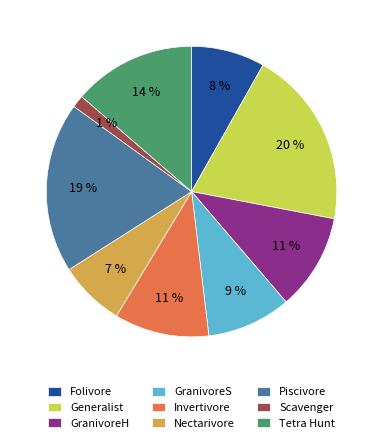

Combined, do Scavenger and Generalist account for over 50%?

No